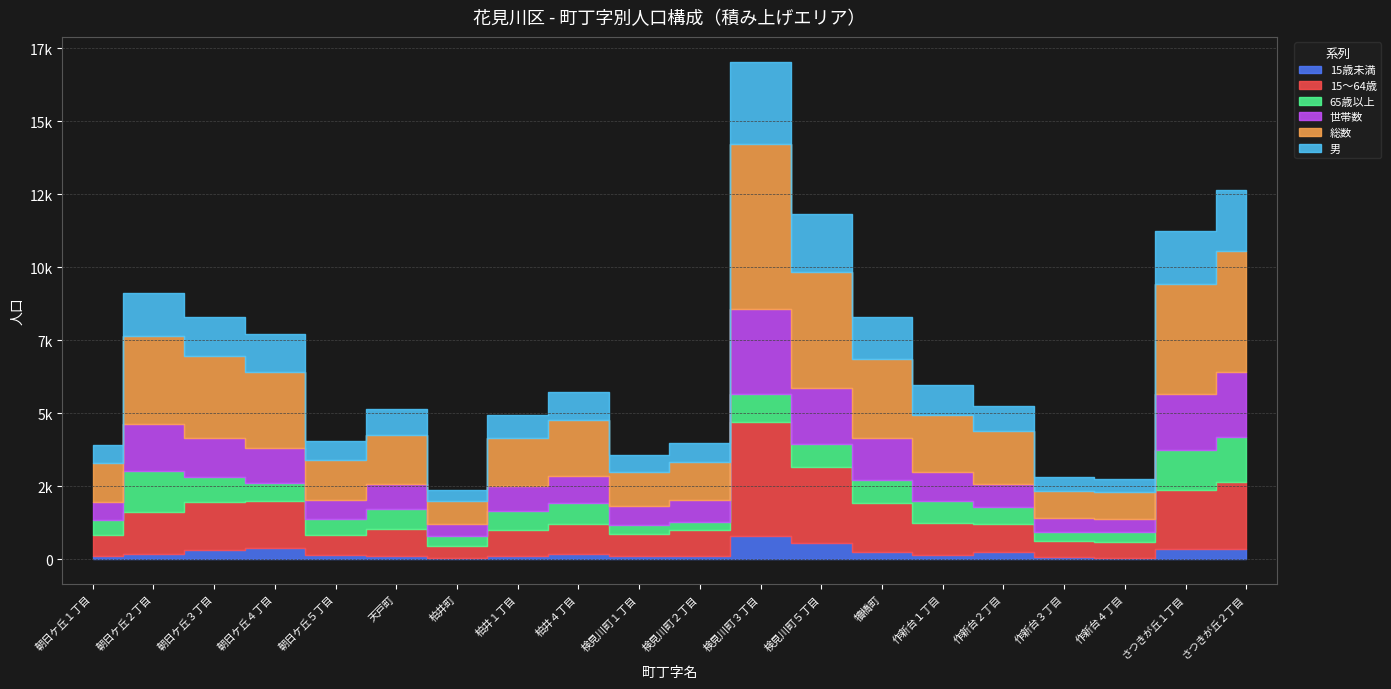

At how many categories does at least one series exceed 5039?

1